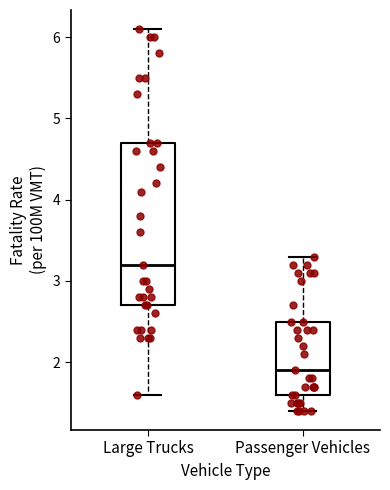

Which box is the tallest, from its lower edge to its upper edge?

Large Trucks